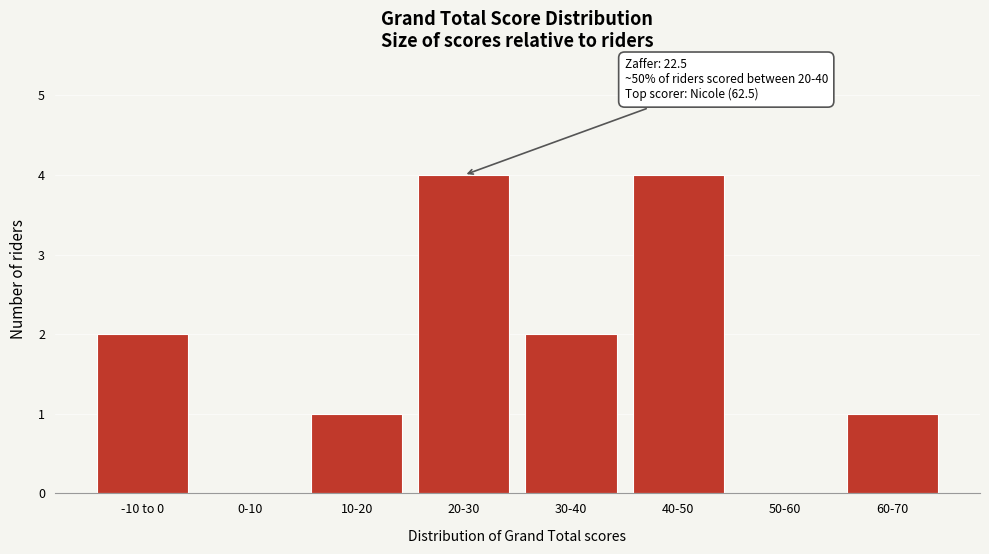

Reading right to left, extract all data points from this chart.

60-70=1	50-60=0	40-50=4	30-40=2	20-30=4	10-20=1	0-10=0	-10 to 0=2